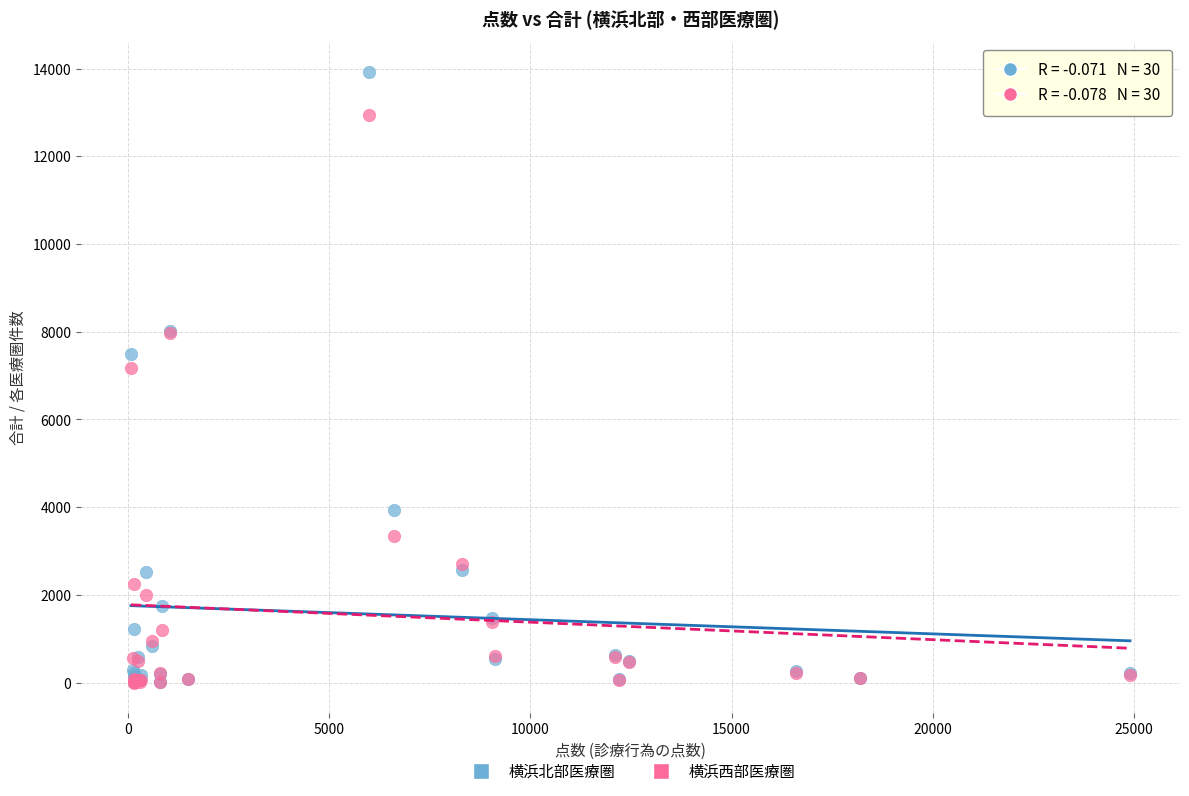

Which series contains the highest Y value?

横浜北部医療圏